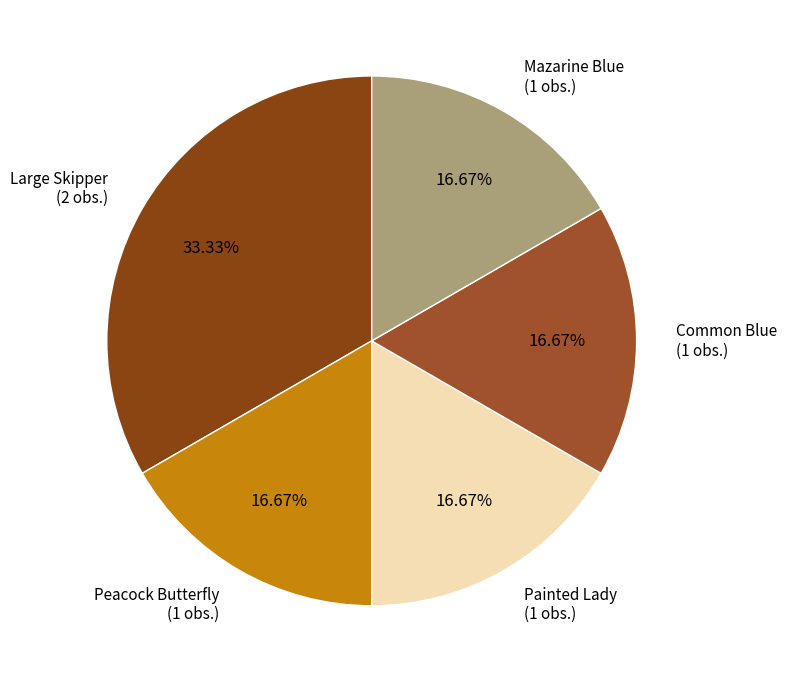

Does Peacock Butterfly represent more than half of the total?

No